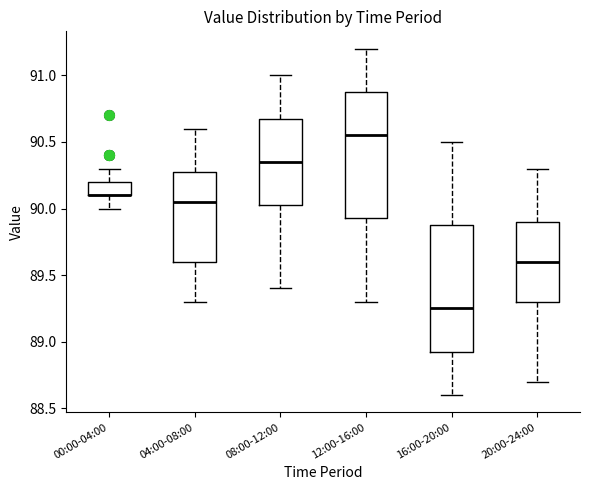

Reading left to right, read every box against the y-axis: the position of its median line, the range the box covers, and the ends of its whiskers. The values are not printed on the chart, so give them approximately, as read against the axis.

00:00-04:00: median 90.10 (drawn on the box's lower edge), box 90.10 to 90.20, whiskers 90.00 to 90.30
04:00-08:00: median 90.05, box 89.60 to 90.30, whiskers 89.30 to 90.60
08:00-12:00: median 90.35, box 90.05 to 90.70, whiskers 89.40 to 91.00
12:00-16:00: median 90.55, box 89.95 to 90.90, whiskers 89.30 to 91.20
16:00-20:00: median 89.25, box 88.95 to 89.90, whiskers 88.60 to 90.50
20:00-24:00: median 89.60, box 89.30 to 89.90, whiskers 88.70 to 90.30